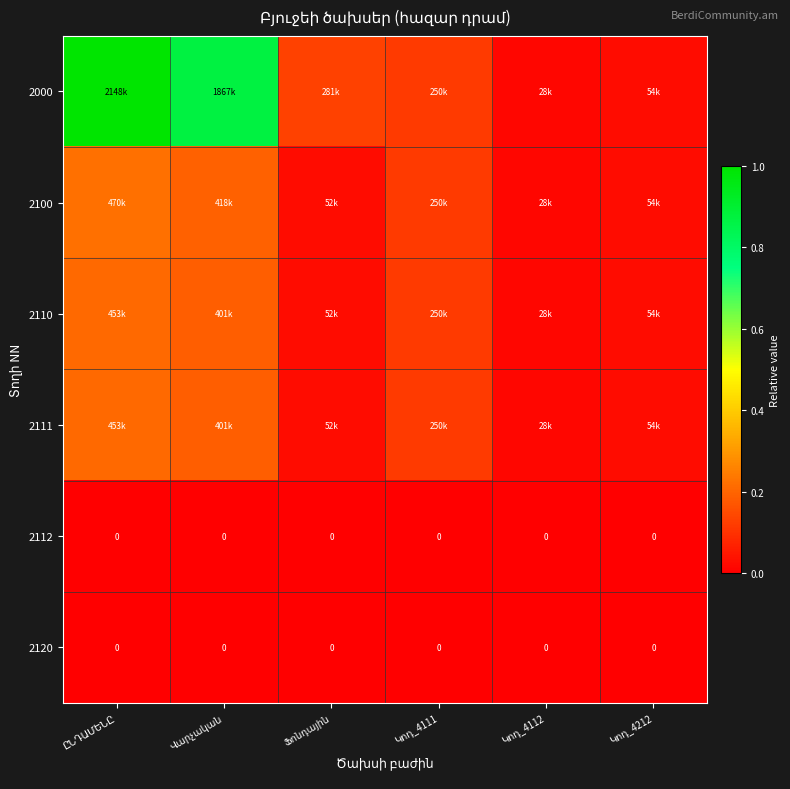

Rank the series by their maximum value, from highest to lowest.

2000, 2100, 2110, 2111, 2112, 2120